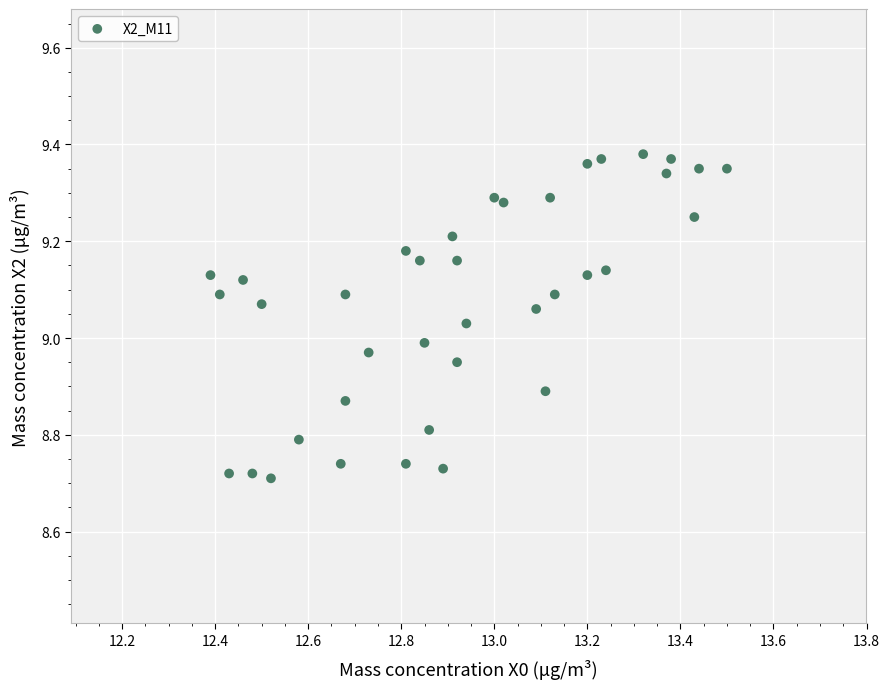

What is the range of X values (max minus min)?

1.1